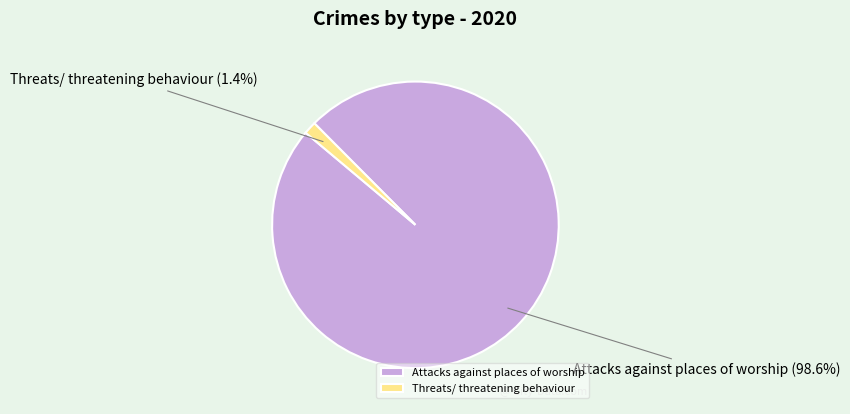

Which category has the biggest portion of the pie?

Attacks against places of worship